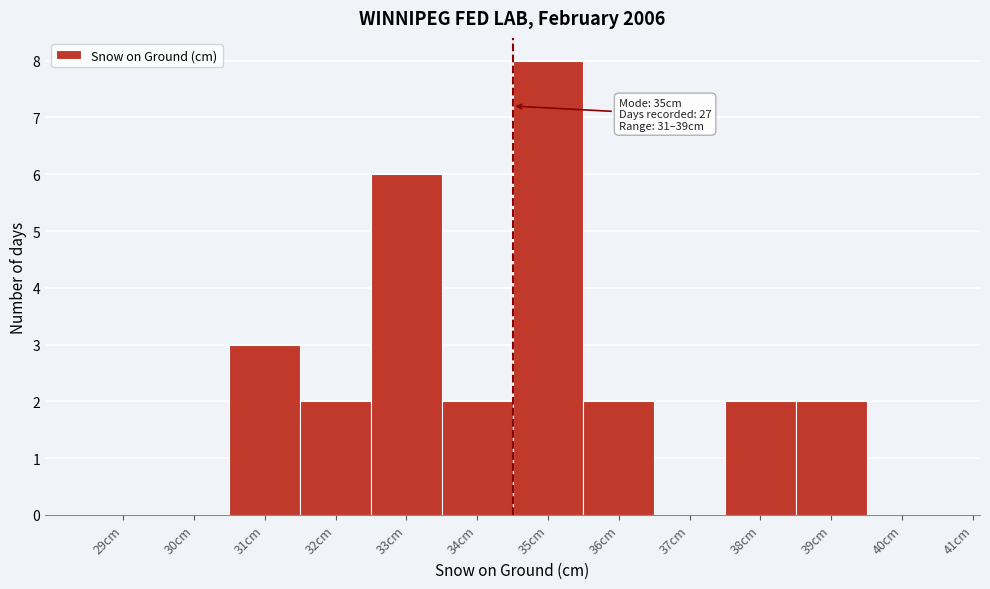

Reading left to right, extract all data points from this chart.

29cm=0	30cm=0	31cm=3	32cm=2	33cm=6	34cm=2	35cm=8	36cm=2	37cm=0	38cm=2	39cm=2	40cm=0